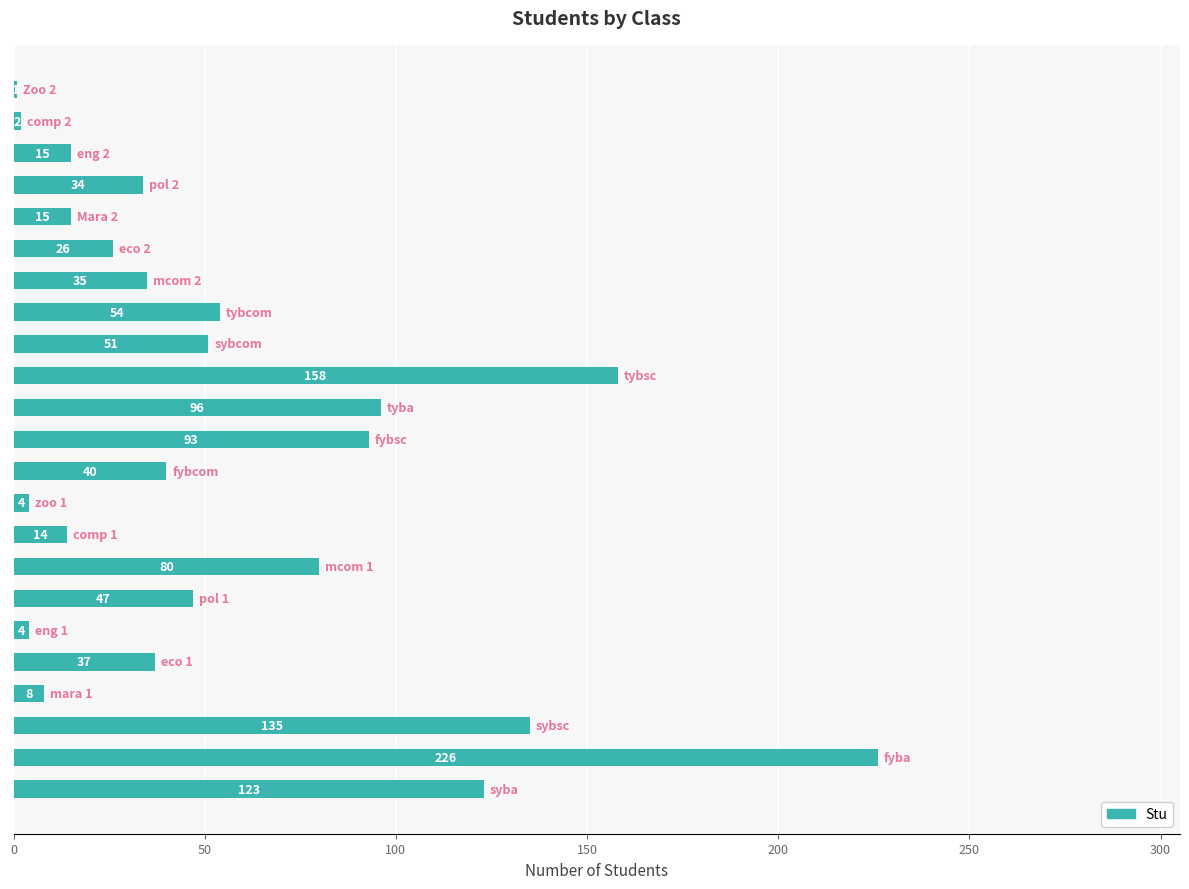

Are the bars grouped side by side (vs. stacked)?

No